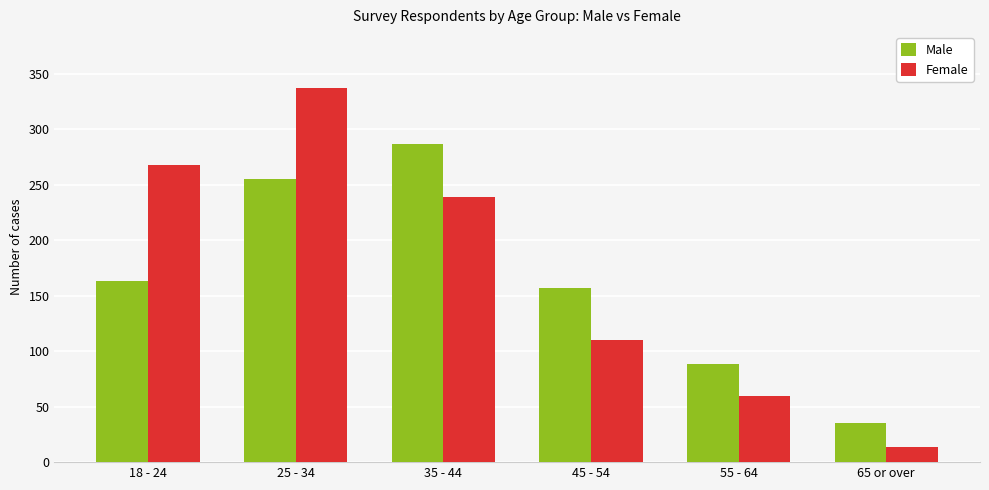

How many Male values are between 88 and 255?

4